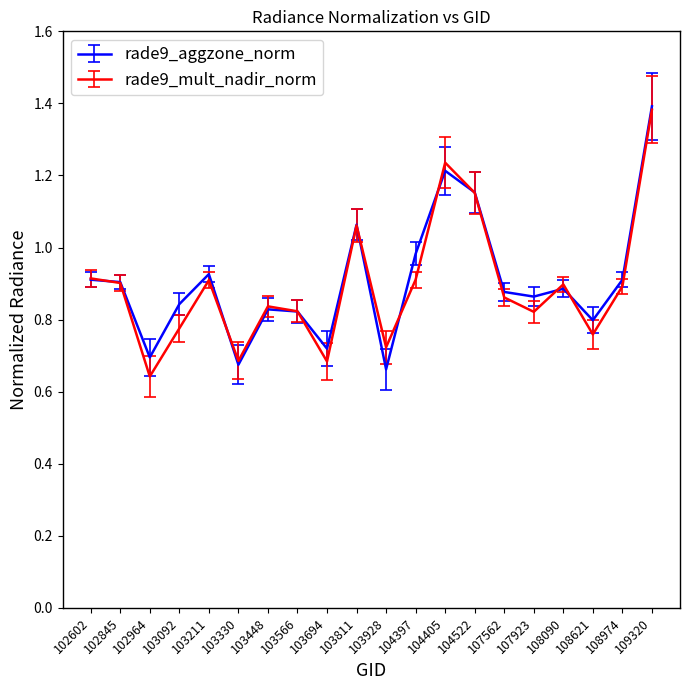

Is the value of rade9_aggzone_norm at 103092 greater than the value of rade9_mult_nadir_norm at 104405?

No